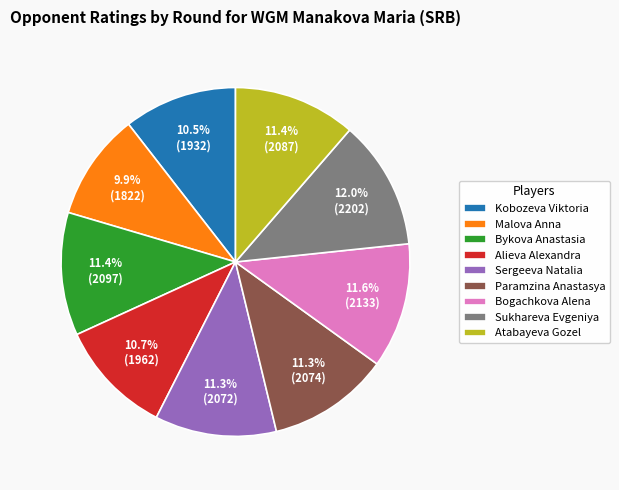

Is there a majority slice in this chart?

No